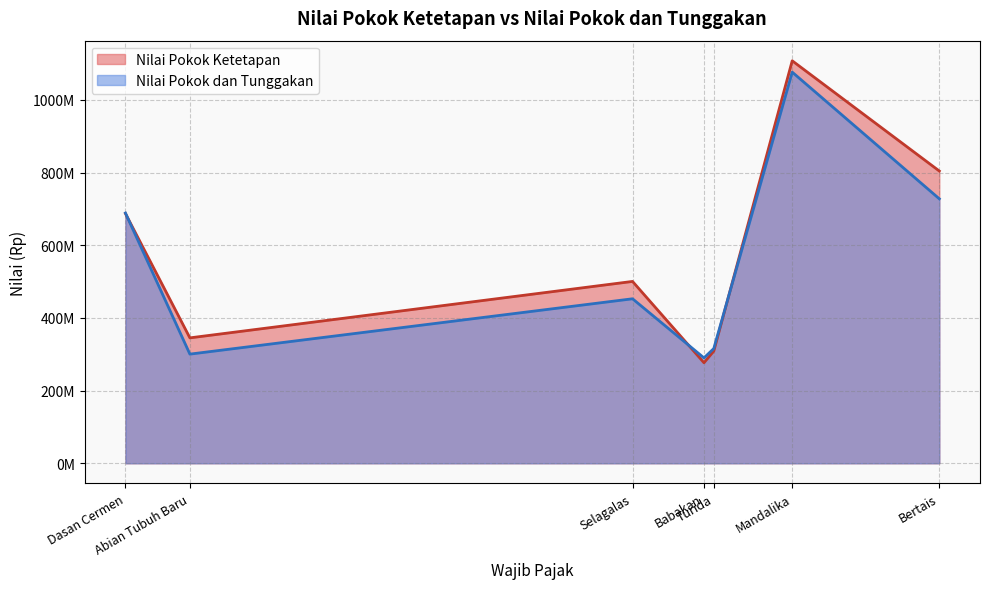

Read the Nilai Pokok Ketetapan value at Selagalas, to the nearest 50.

500467200